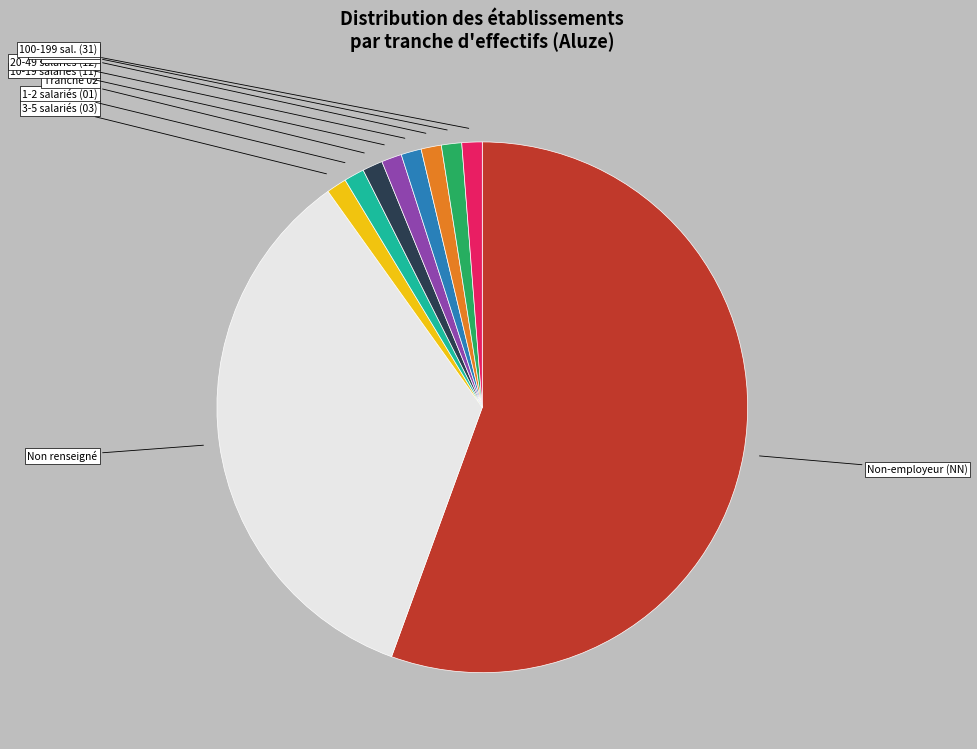

Does any single category account for the majority?

Yes